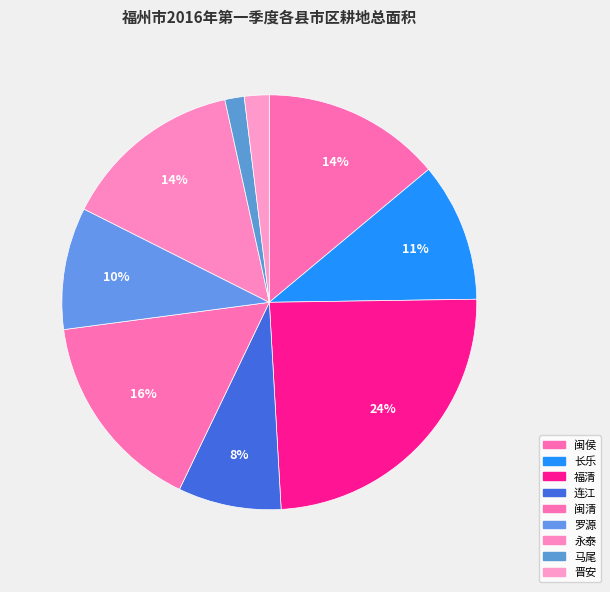

Which slice is the smallest?

马尾